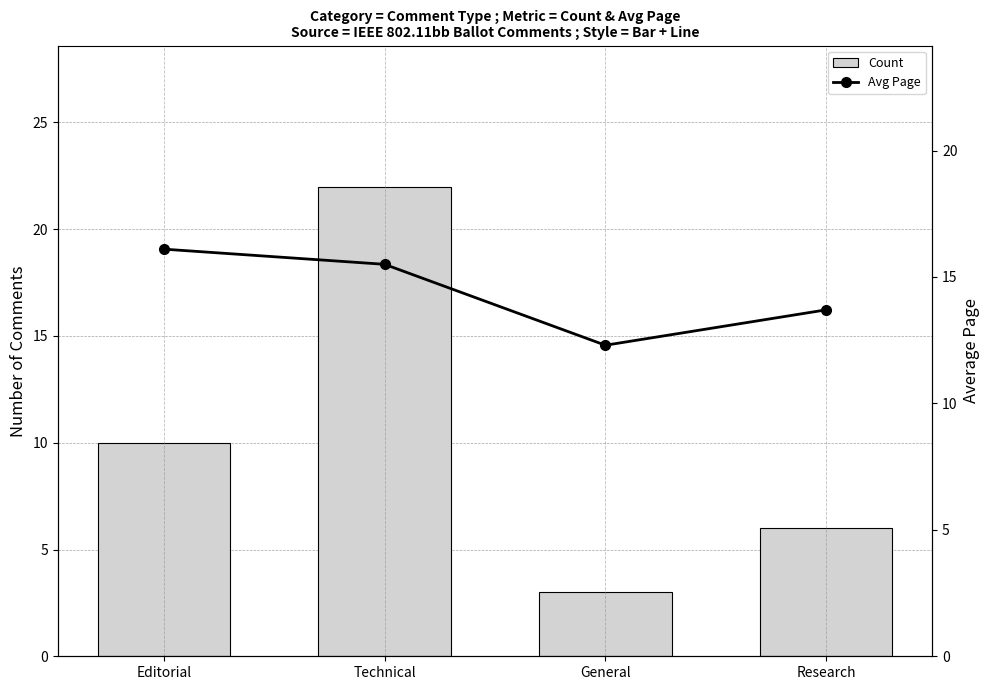

Which series has the widest spread of values?

Count